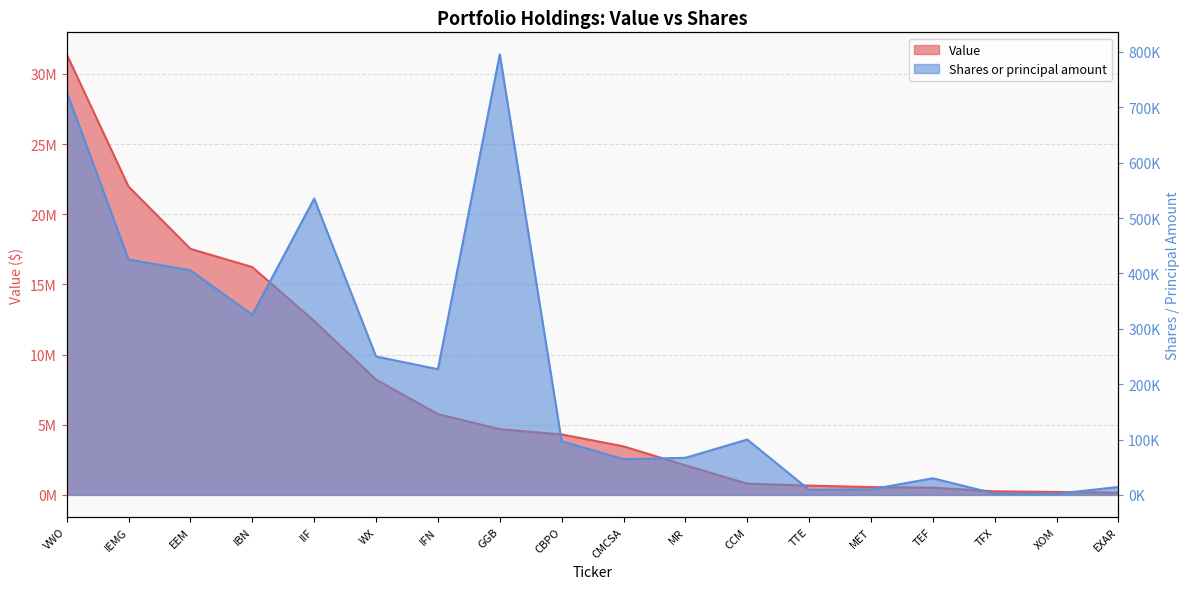

True or false: Shares or principal amount and Value intersect in this chart.

False